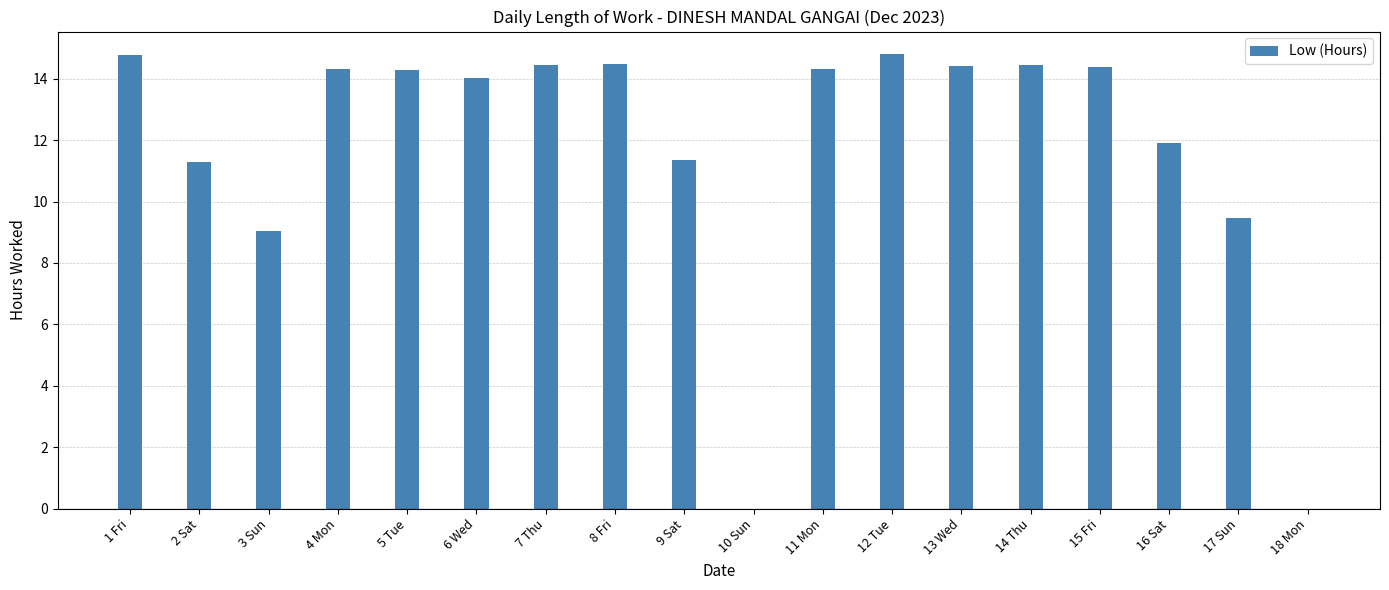

What is the ratio of the value at 17 Sun to the value at 16 Sat?

0.8